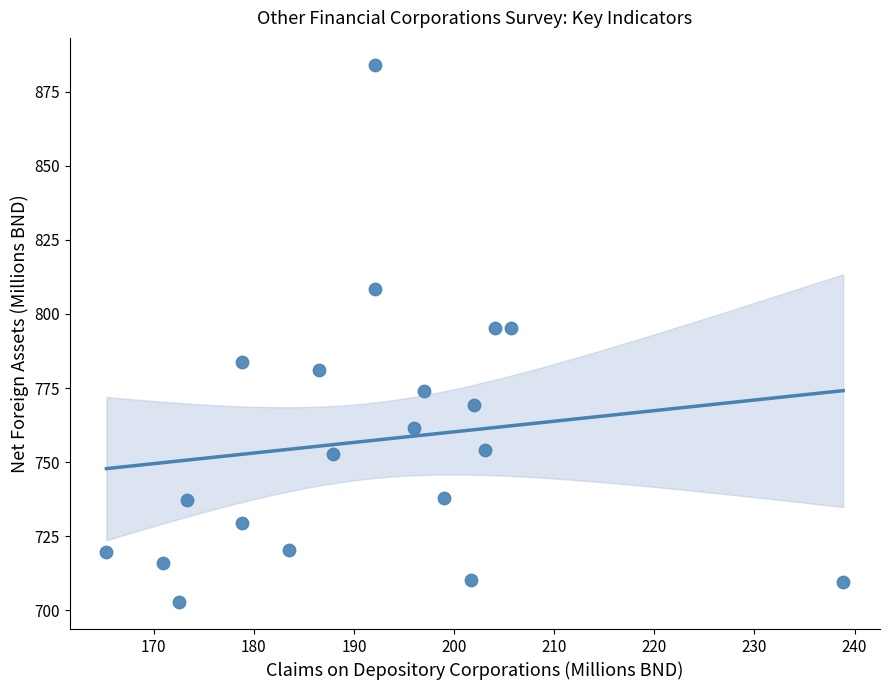

What is the range of X values (max minus min)?

73.6